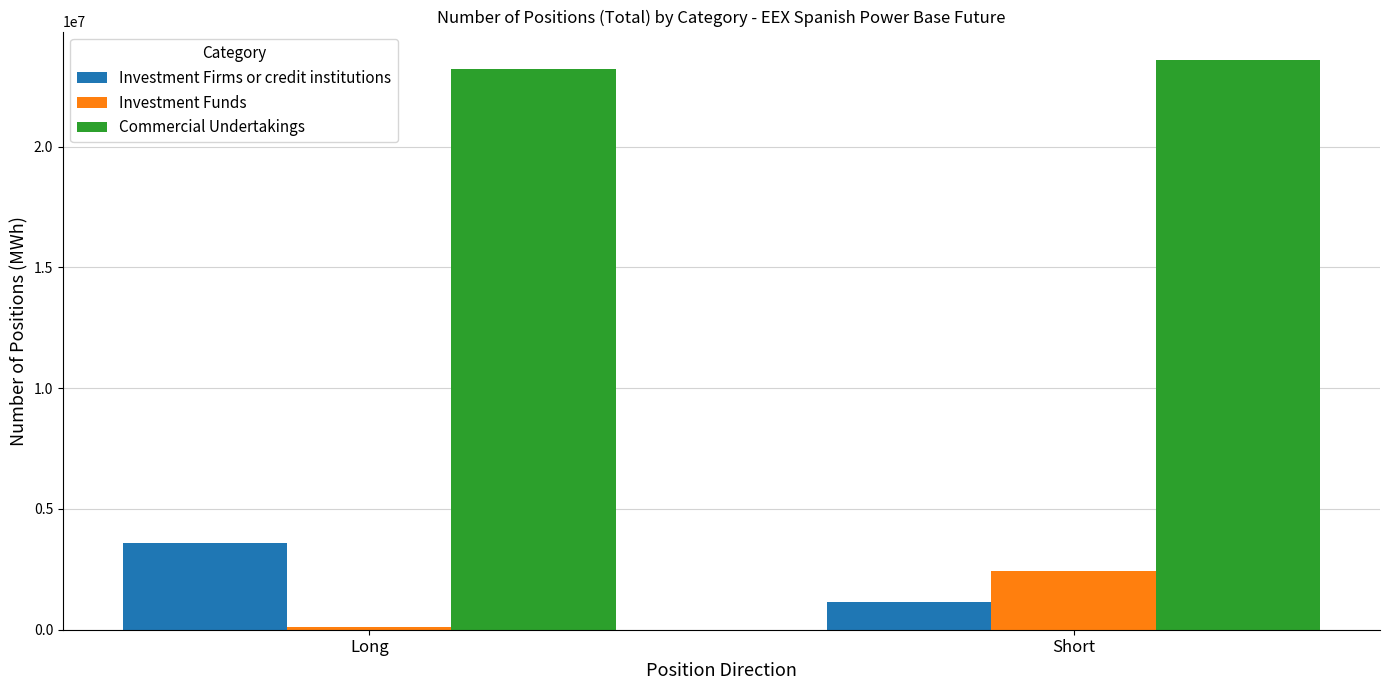

Is the value of Investment Funds at Long greater than the value of Commercial Undertakings at Long?

No